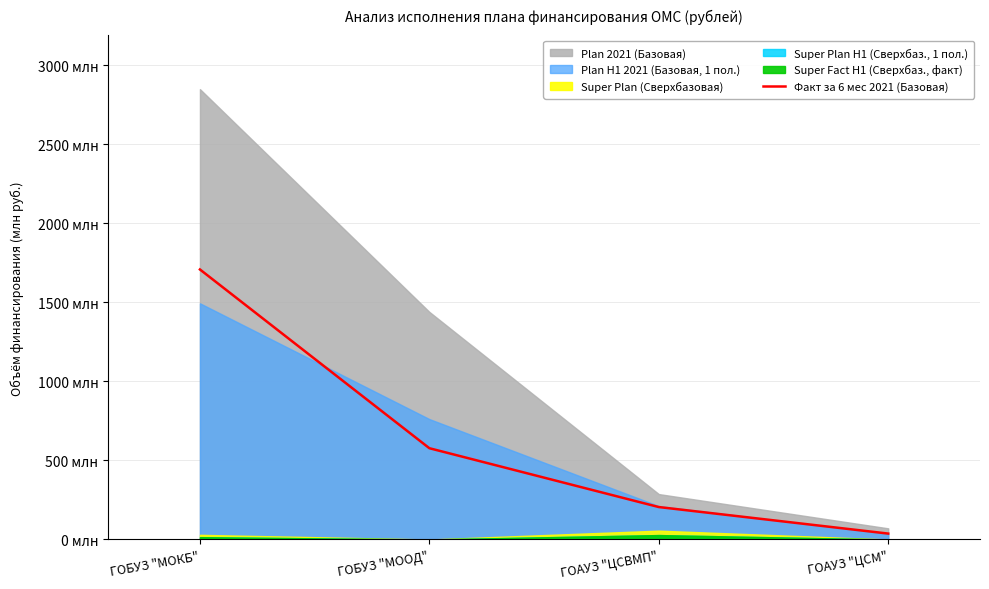

What is the sum of the values at ГОБУЗ "МООД" and ГОАУЗ "ЦСМ"?

614.3